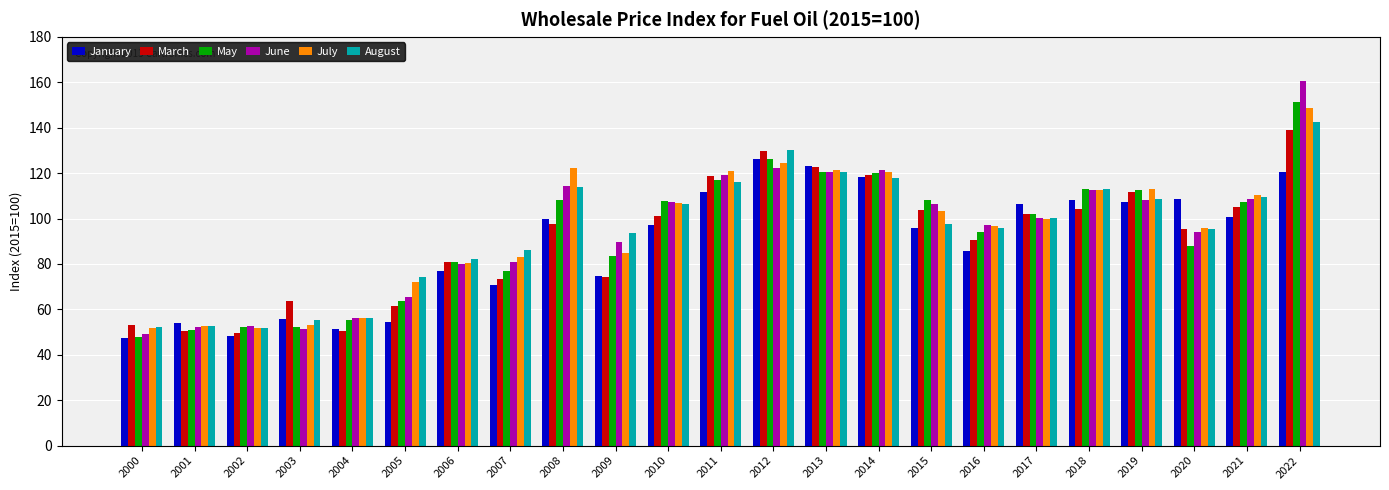

What is the value of the March bar at the 6th from the left?

61.4